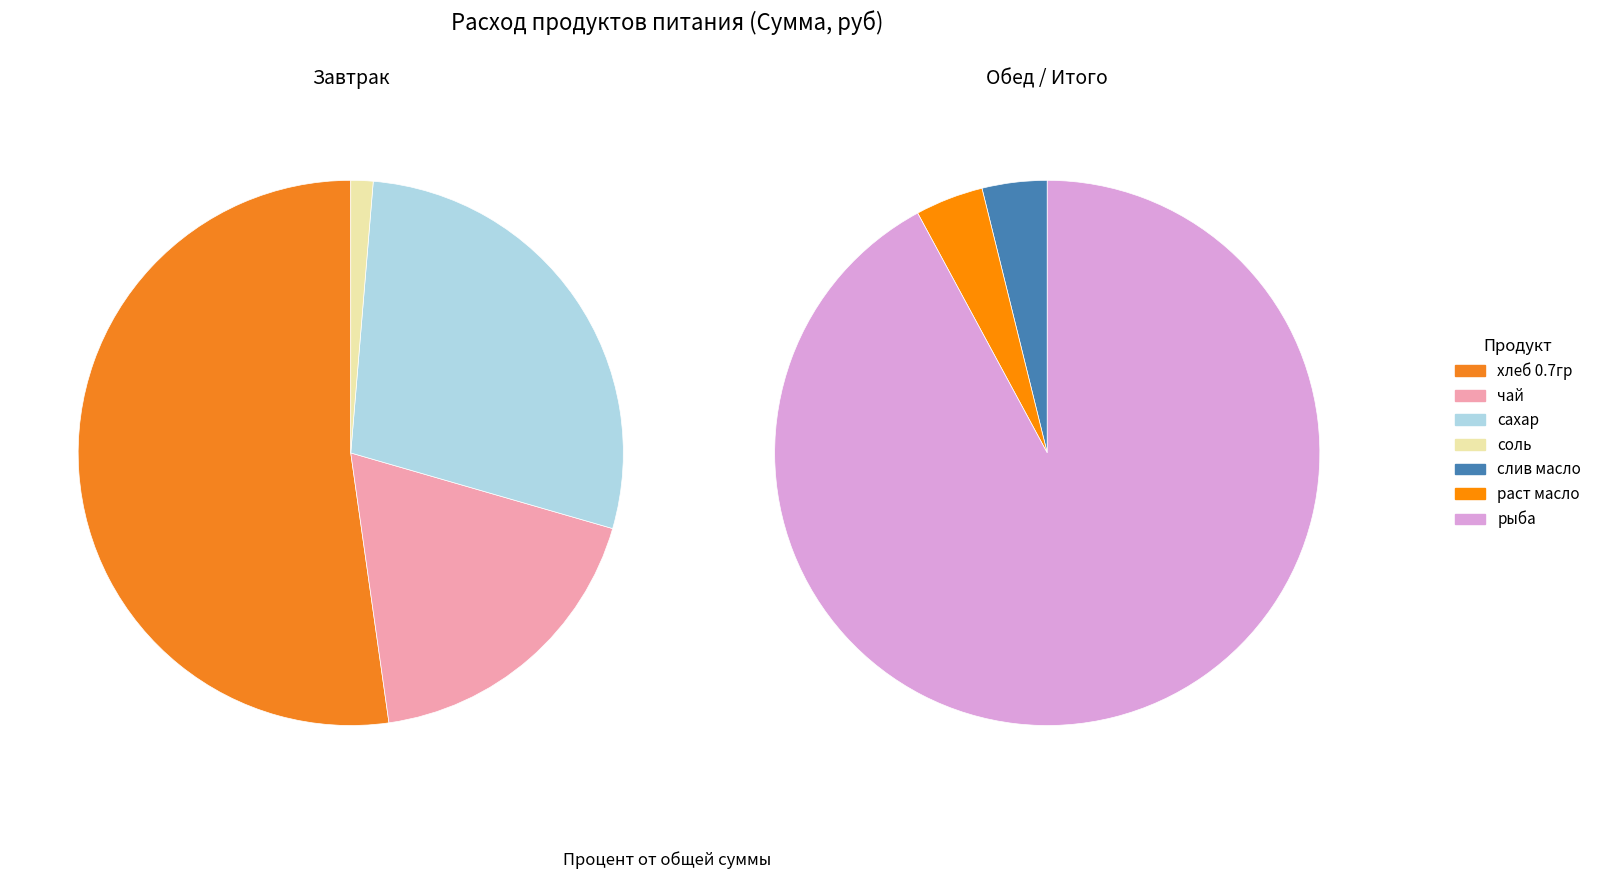

Count the number of slices in the pie.

7